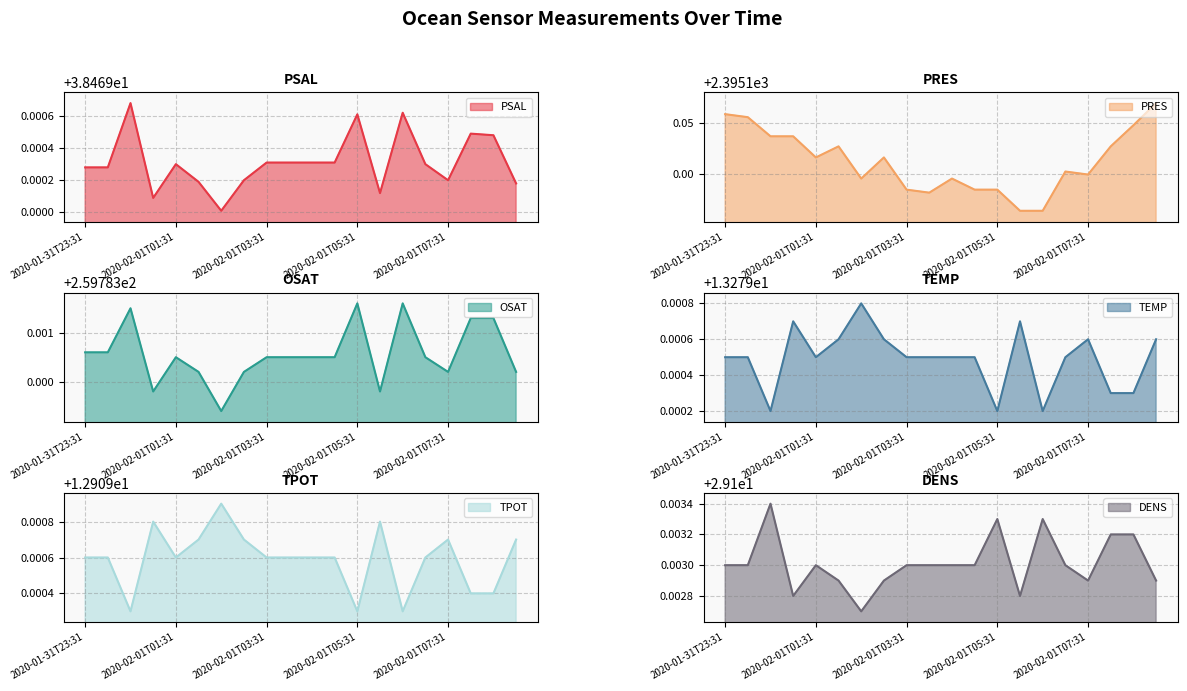

Reading left to right, what are all the values shown in this chart?

PSAL: 38.5	38.5	38.5	38.5	38.5	38.5	38.5	38.5	38.5	38.5	38.5	38.5	38.5	38.5	38.5	38.5	38.5	38.5	38.5	38.5
PRES: 2395.2	2395.2	2395.1	2395.1	2395.1	2395.1	2395.1	2395.1	2395.1	2395.1	2395.1	2395.1	2395.1	2395.1	2395.1	2395.1	2395.1	2395.1	2395.1	2395.2
OSAT: 259.8	259.8	259.8	259.8	259.8	259.8	259.8	259.8	259.8	259.8	259.8	259.8	259.8	259.8	259.8	259.8	259.8	259.8	259.8	259.8
TEMP: 13.3	13.3	13.3	13.3	13.3	13.3	13.3	13.3	13.3	13.3	13.3	13.3	13.3	13.3	13.3	13.3	13.3	13.3	13.3	13.3
TPOT: 12.9	12.9	12.9	12.9	12.9	12.9	12.9	12.9	12.9	12.9	12.9	12.9	12.9	12.9	12.9	12.9	12.9	12.9	12.9	12.9
DENS: 29.1	29.1	29.1	29.1	29.1	29.1	29.1	29.1	29.1	29.1	29.1	29.1	29.1	29.1	29.1	29.1	29.1	29.1	29.1	29.1